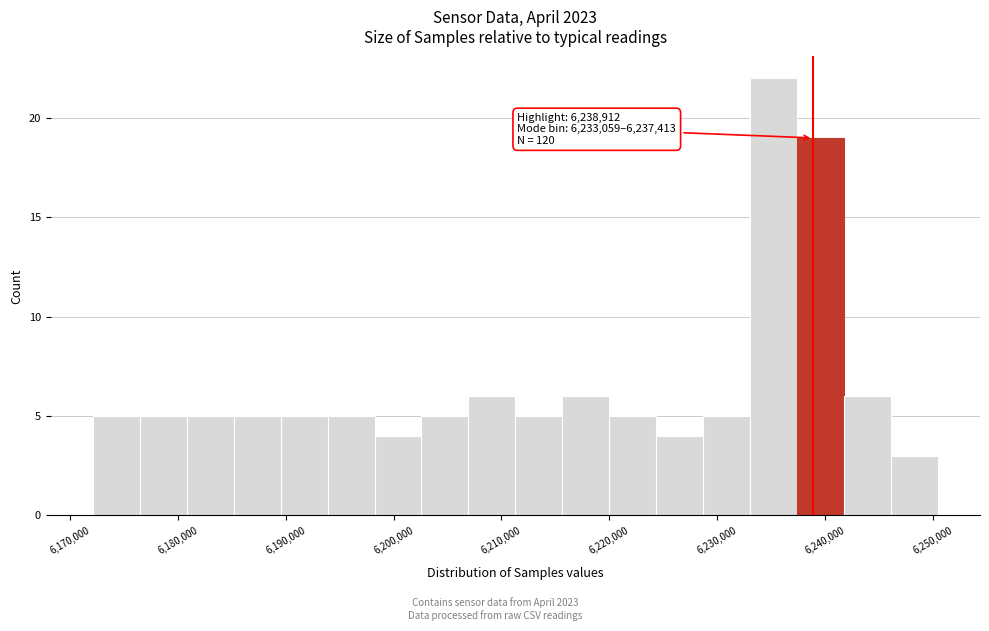

Which range on the x-axis has the tallest bar?

6233000 to 6237000